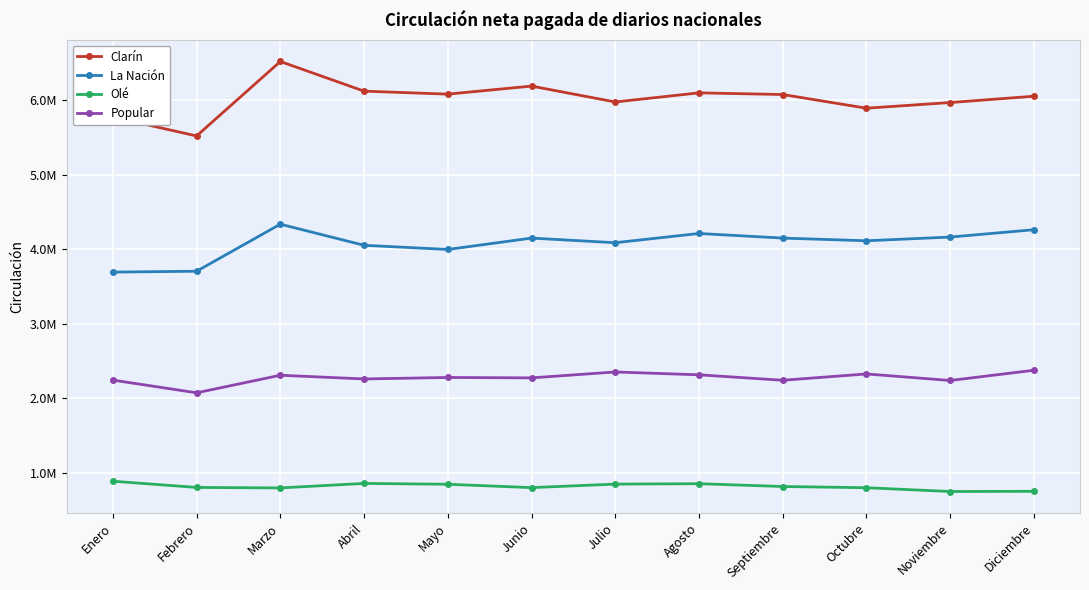

List the series in order of their overall mean, highest first.

Clarín, La Nación, Popular, Olé